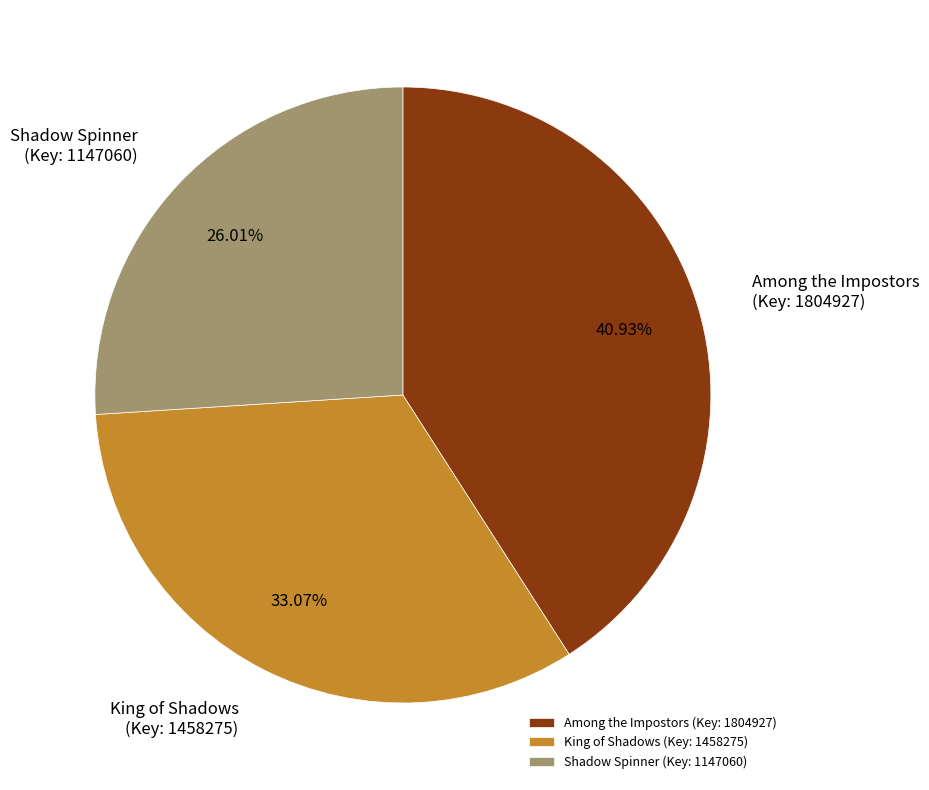

Combined, do King of Shadows (Key: 1458275) and Shadow Spinner (Key: 1147060) account for over 50%?

Yes